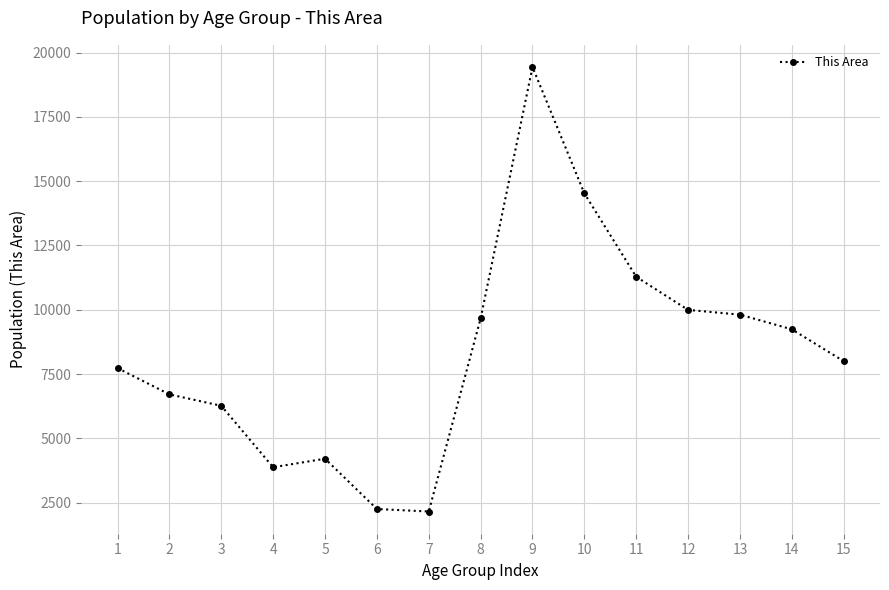

What is the smallest value displayed?

2155